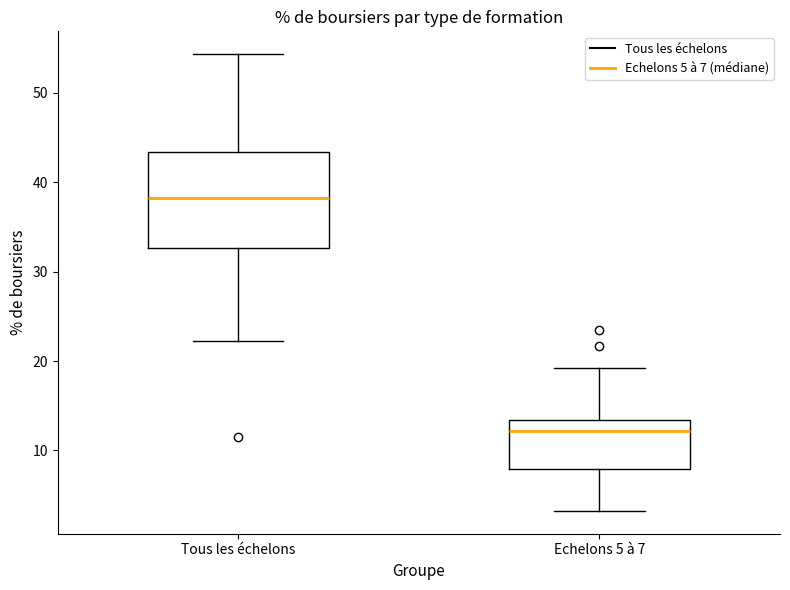

Where does the median line of the box for Tous les échelons sit on the y-axis? The values are not printed on the chart, so give them approximately, as read against the axis.

38